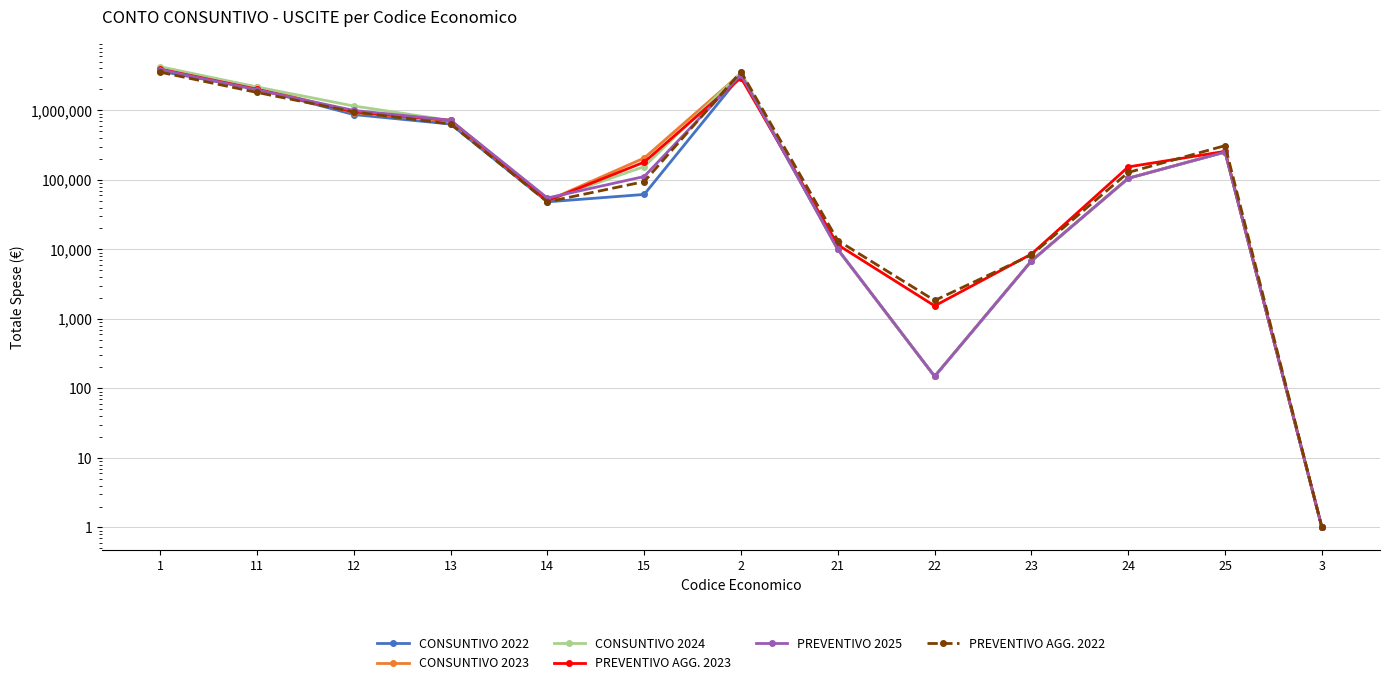

What value does the CONSUNTIVO 2024 series have at 12?

1155000.0